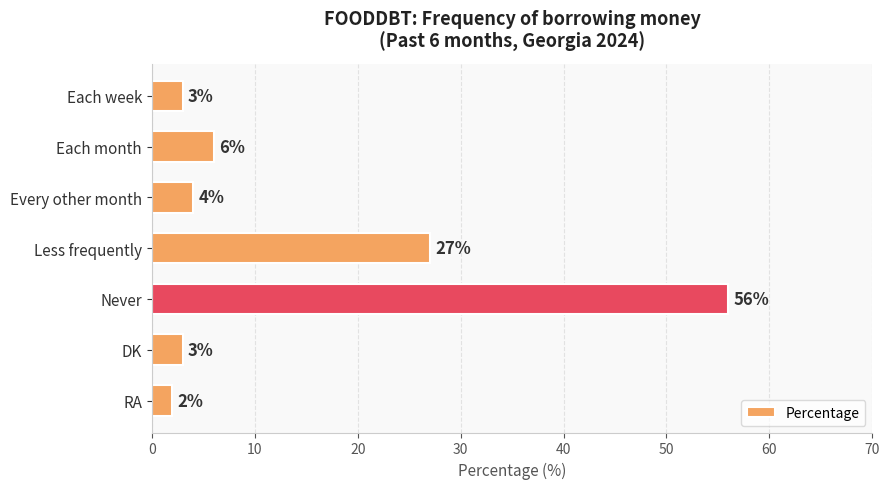

What is the sum of the values at Each month and Never?

62